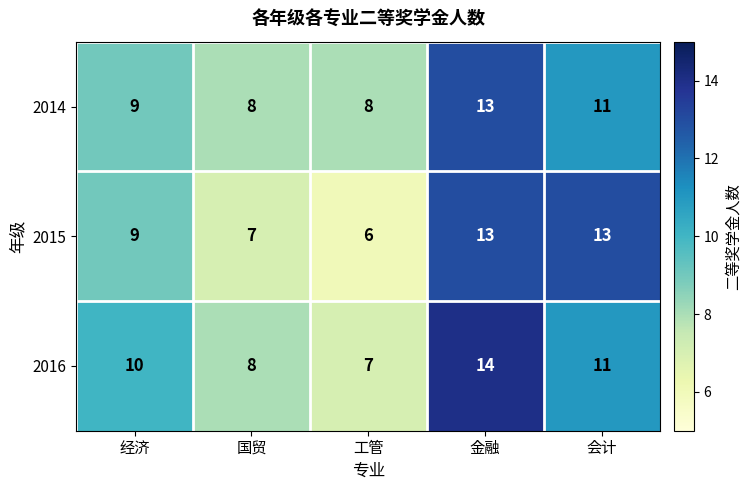

At which category is the sum across all series the highest?

金融